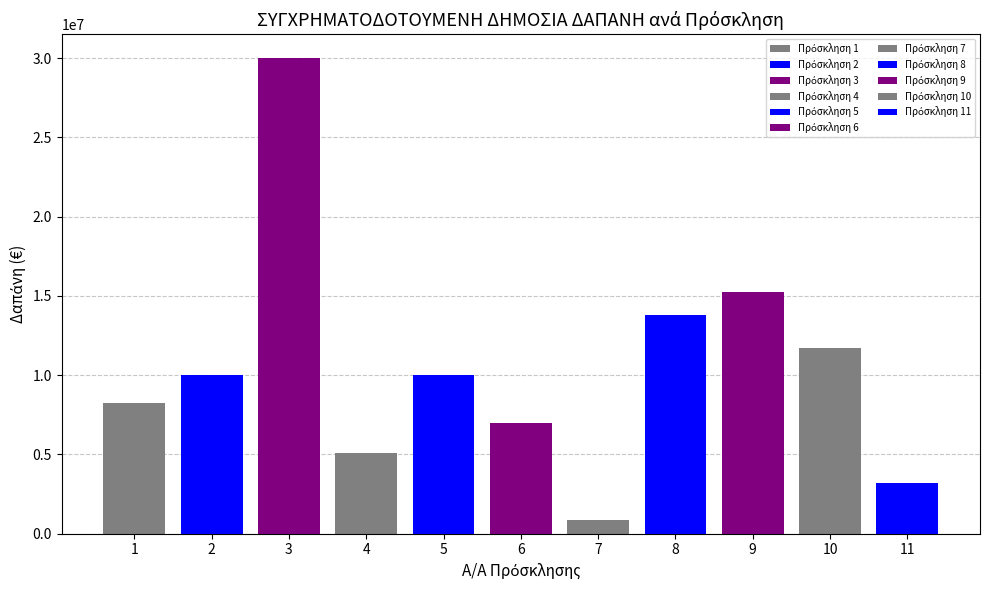

What is the difference between the values at 11 and 8?

10600000